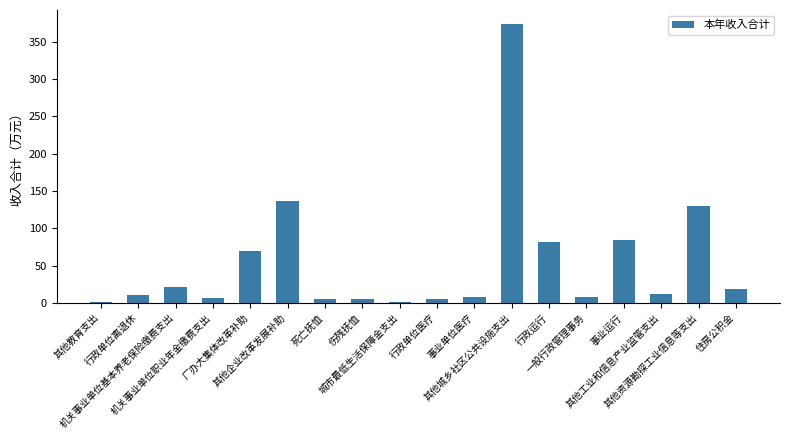

What is the maximum value shown in the chart?

373.8